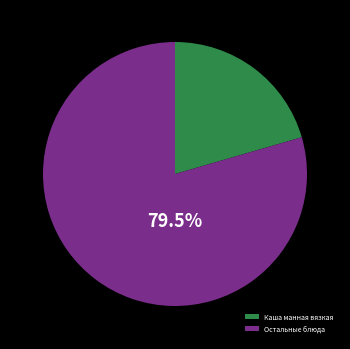

What is the largest slice in the pie chart?

Остальные блюда